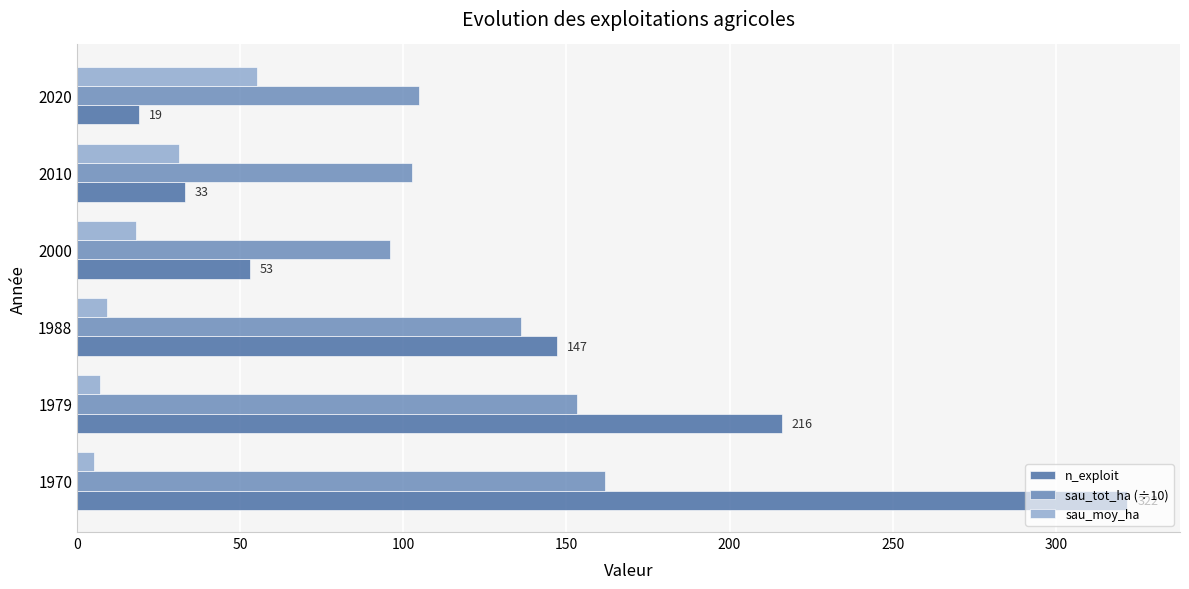

Is it true that sau_moy_ha equals 7.1 at 1979?

True